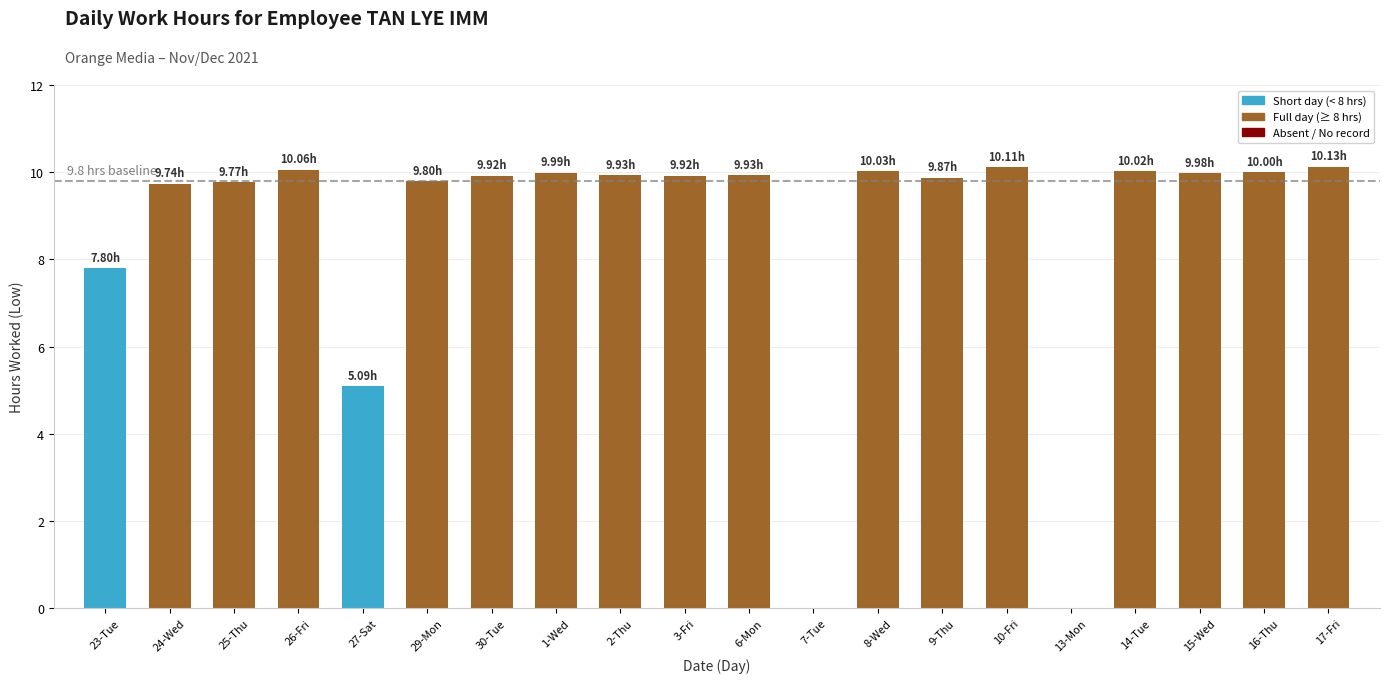

Which has a higher value, 13-Mon or 23-Tue?

23-Tue